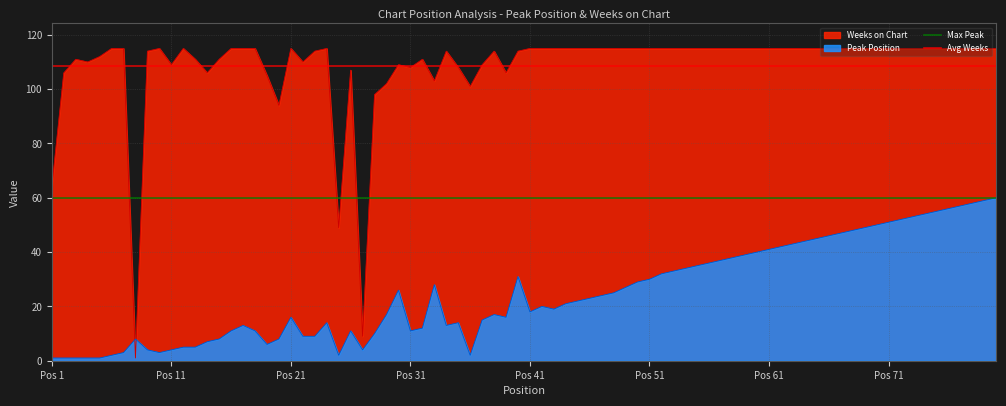

How many intersections are there between Peak Position and Weeks on Chart?

2